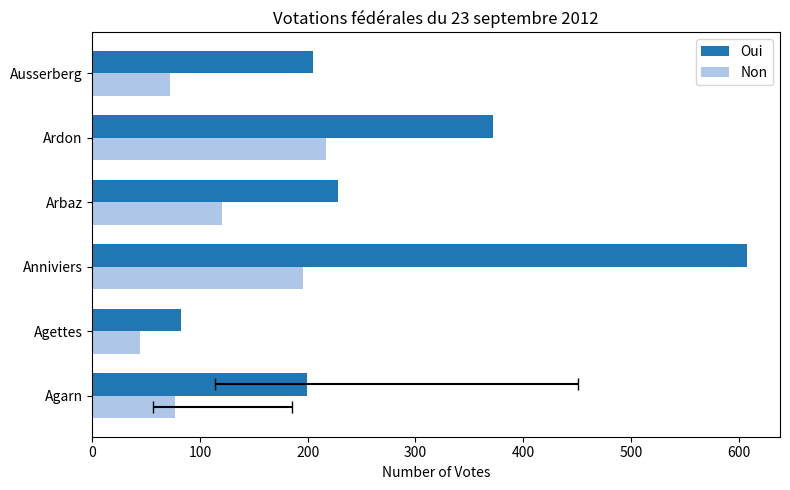

The value of Non at Arbaz is 182. True or false?

False